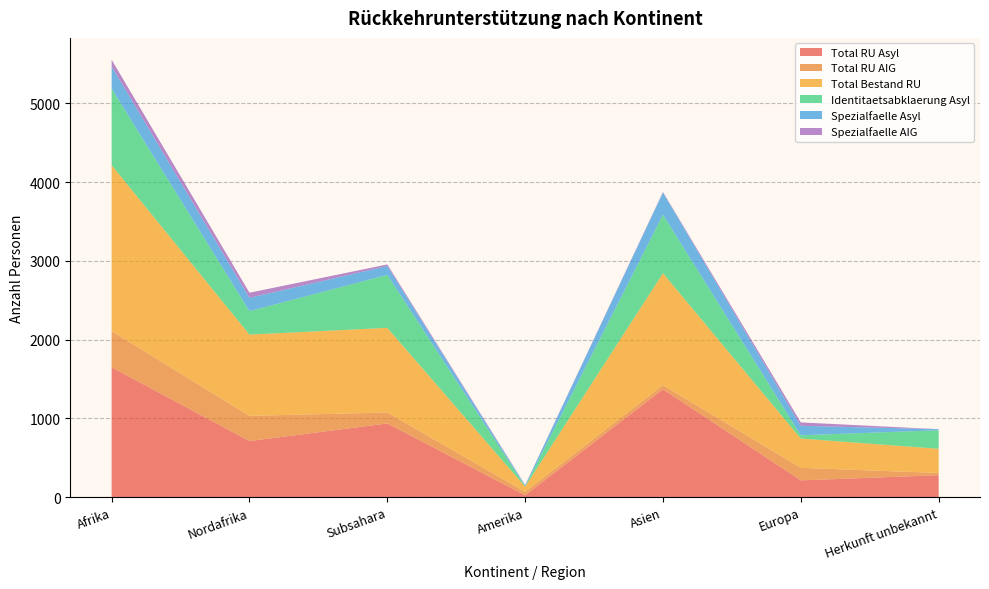

Reading left to right, what are all the values shown in this chart?

Total RU Asyl: Afrika=1649	Nordafrika=712	Subsahara=936	Amerika=24	Asien=1370	Europa=213	Herkunft unbekannt=279
Total RU AIG: Afrika=459	Nordafrika=320	Subsahara=139	Amerika=43	Asien=52	Europa=159	Herkunft unbekannt=28
Total Bestand RU: Afrika=2108	Nordafrika=1032	Subsahara=1075	Amerika=67	Asien=1422	Europa=372	Herkunft unbekannt=307
Identitaetsabklaerung Asyl: Afrika=971	Nordafrika=298	Subsahara=672	Amerika=4	Asien=742	Europa=42	Herkunft unbekannt=235
Spezialfaelle Asyl: Afrika=282	Nordafrika=169	Subsahara=113	Amerika=12	Asien=282	Europa=120	Herkunft unbekannt=14
Spezialfaelle AIG: Afrika=85	Nordafrika=65	Subsahara=20	Amerika=4	Asien=7	Europa=43	Herkunft unbekannt=0